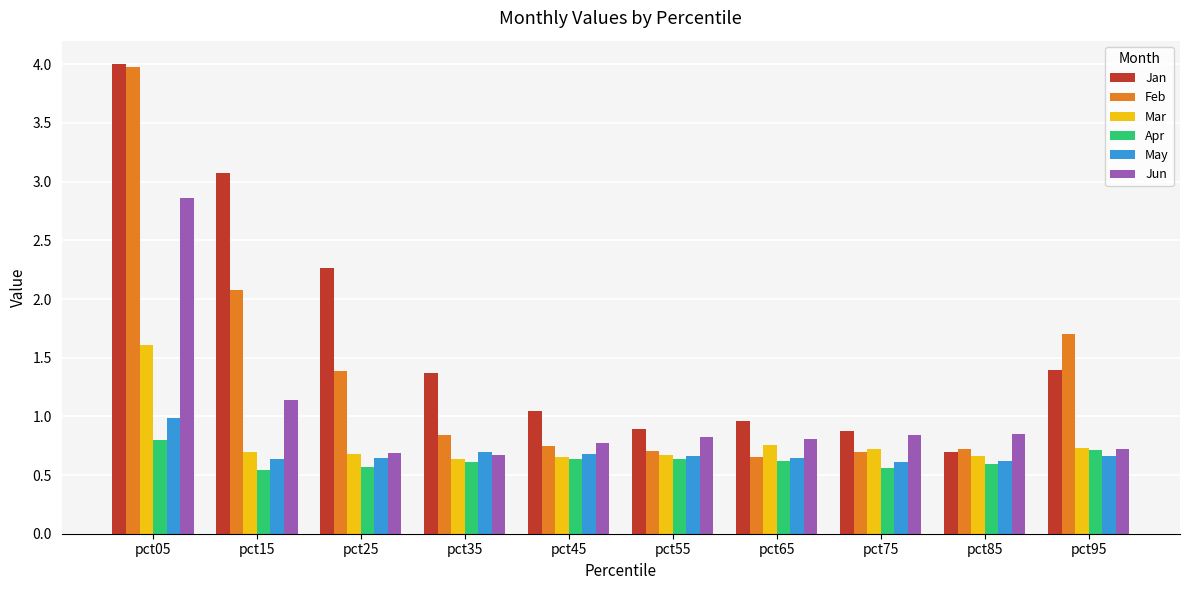

What is the sum of all May values?

6.8